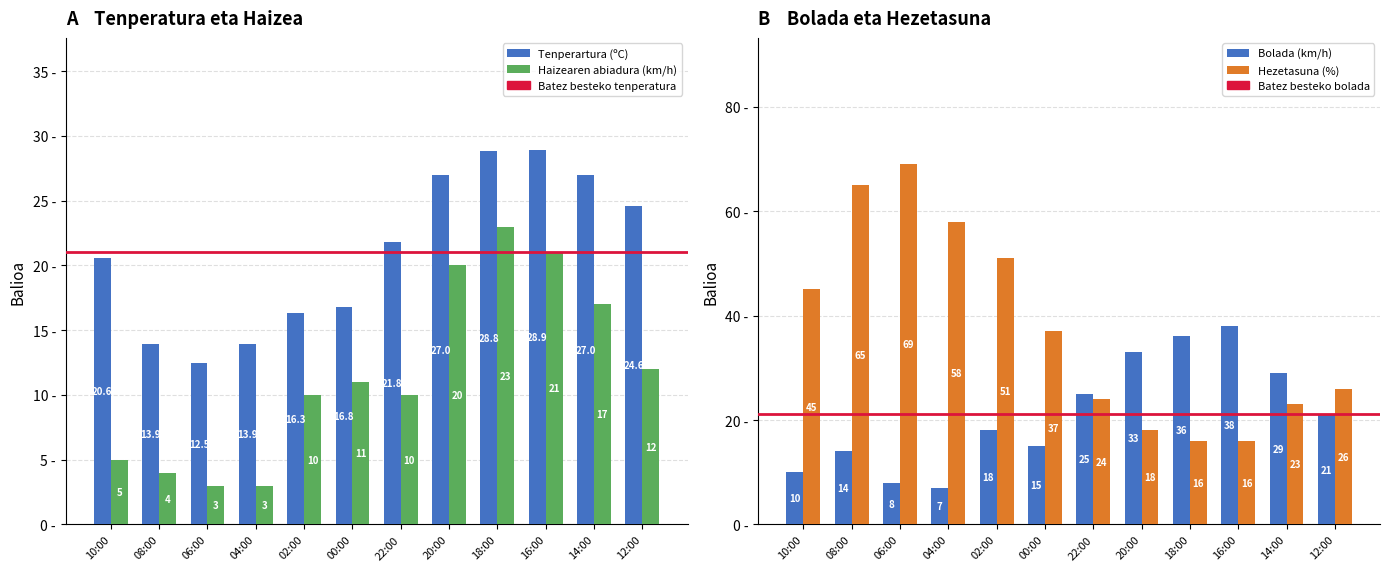

What is the difference between the highest and lowest values at 20:00?

15.0